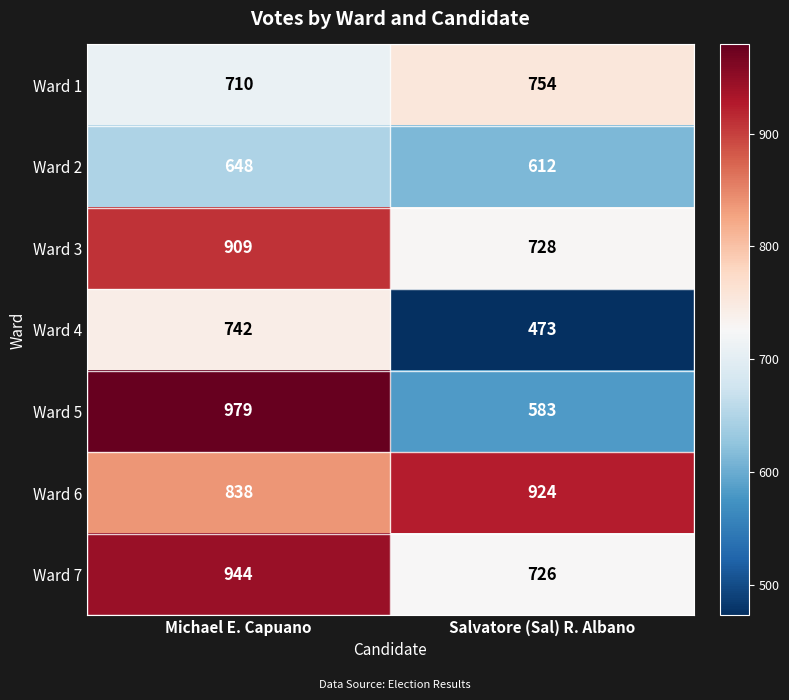

What is the sum of all Ward 2 values?

1260